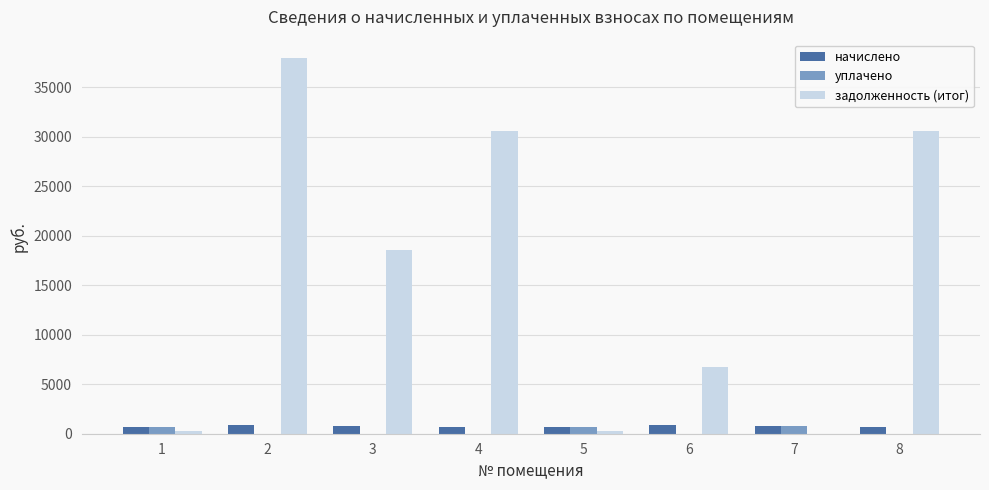

What is the sum of the начислено values at 6 and 3?

1651.5